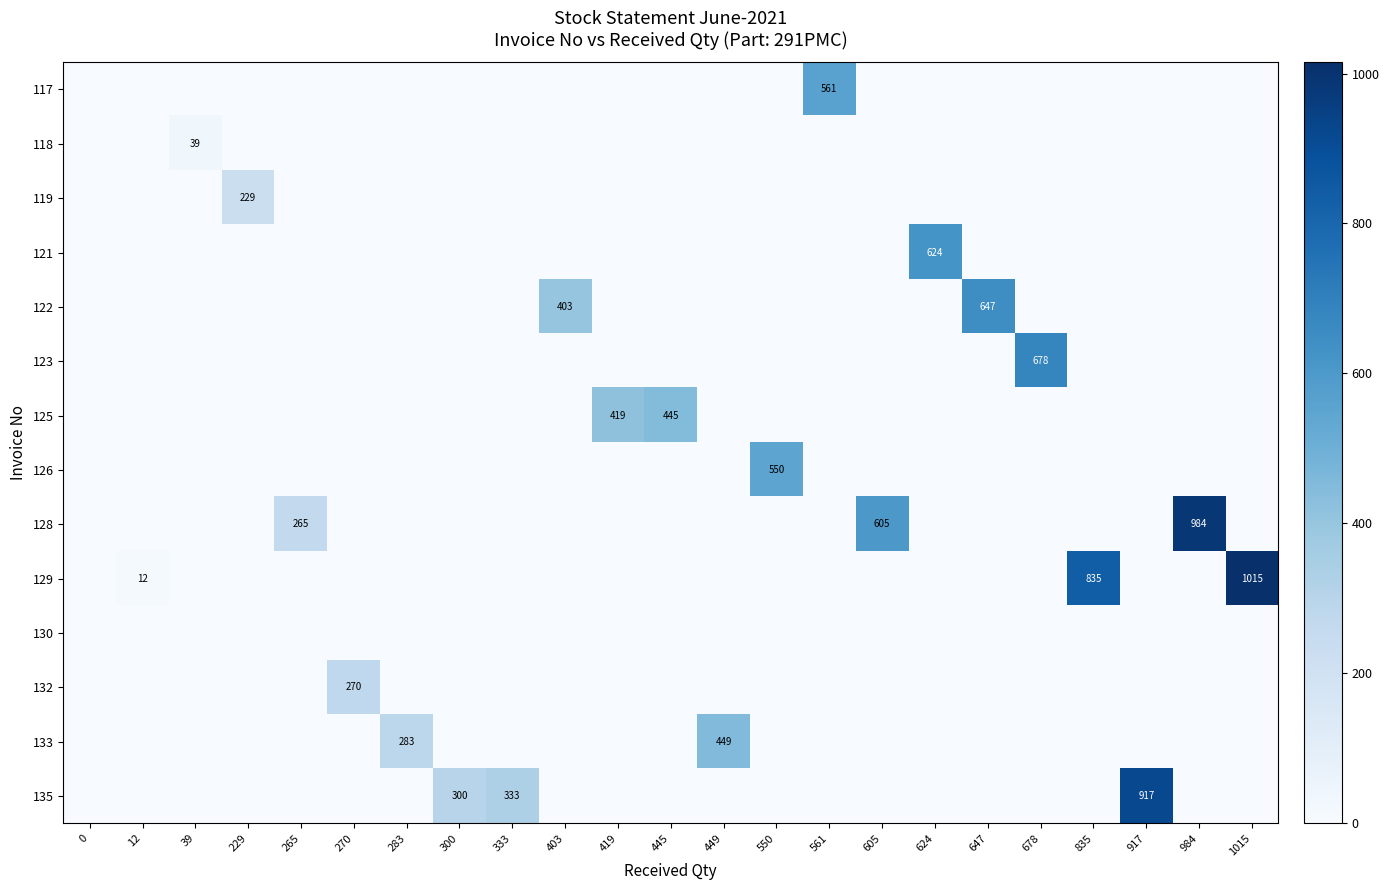

Which category has the highest value in the 119 series?

229